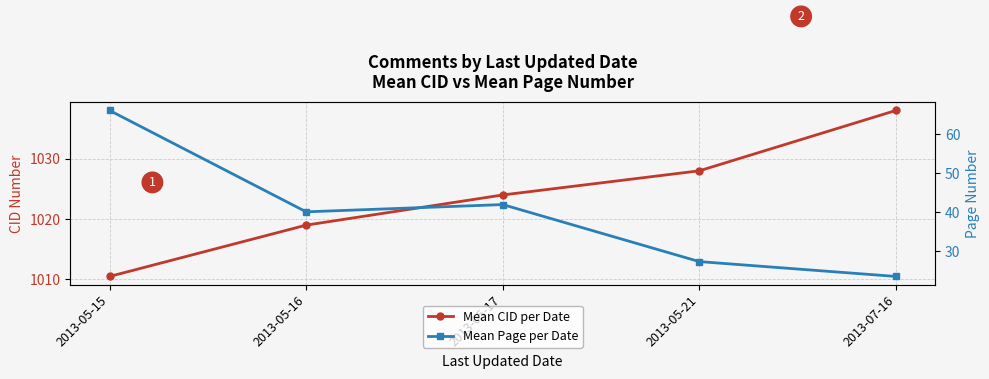

Rank the categories by Mean Page per Date value from highest to lowest.

2013-05-15, 2013-05-17, 2013-05-16, 2013-05-21, 2013-07-16